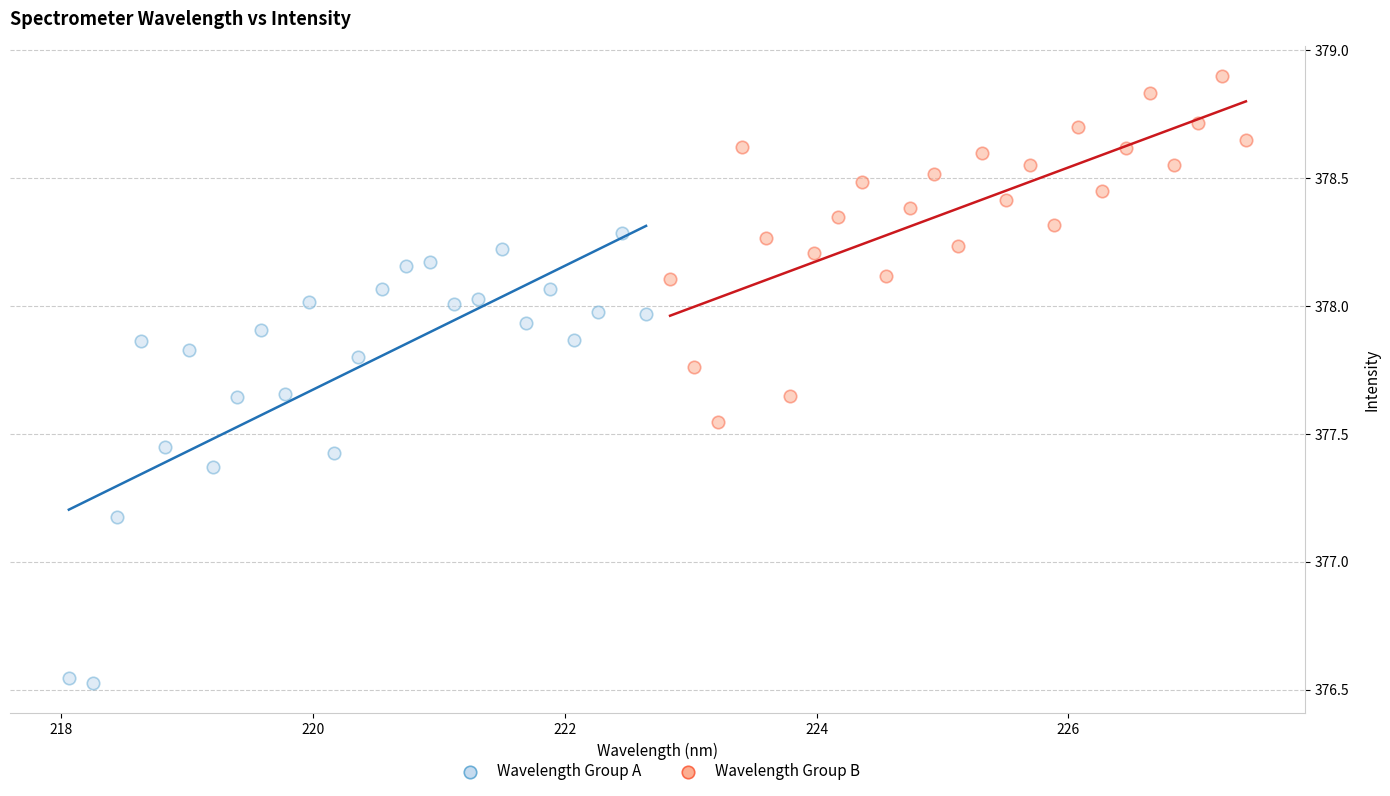

Which series has the largest Y range (max minus min)?

Wavelength Group A